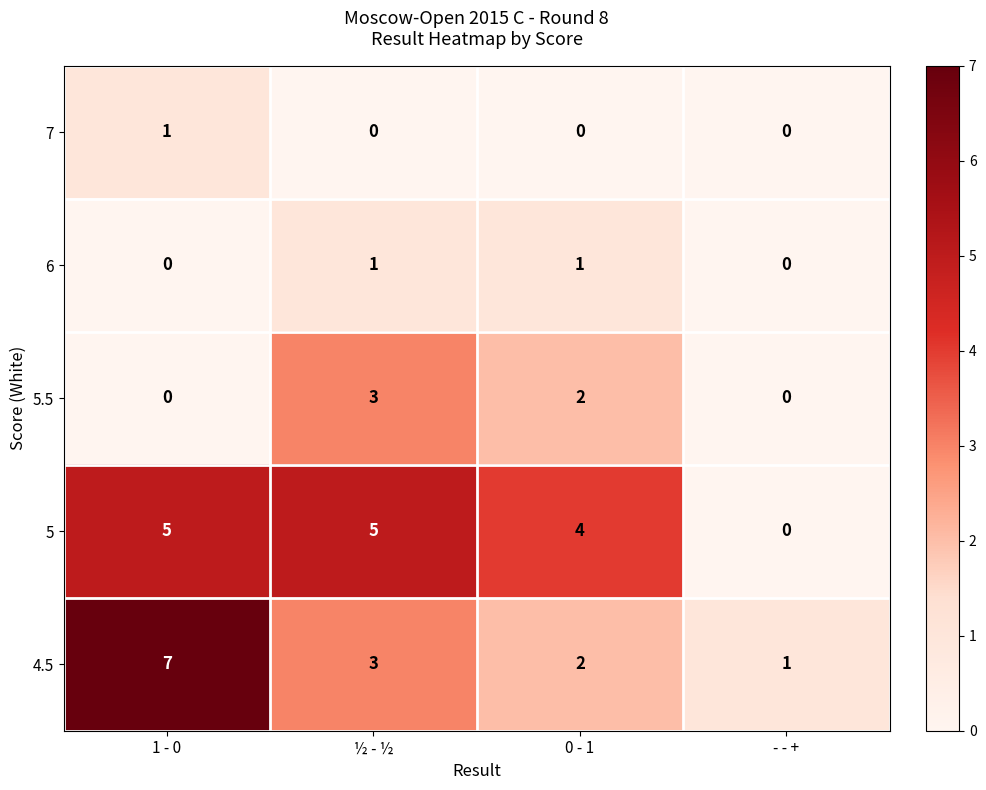

At which label does 7 reach its peak?

1 - 0